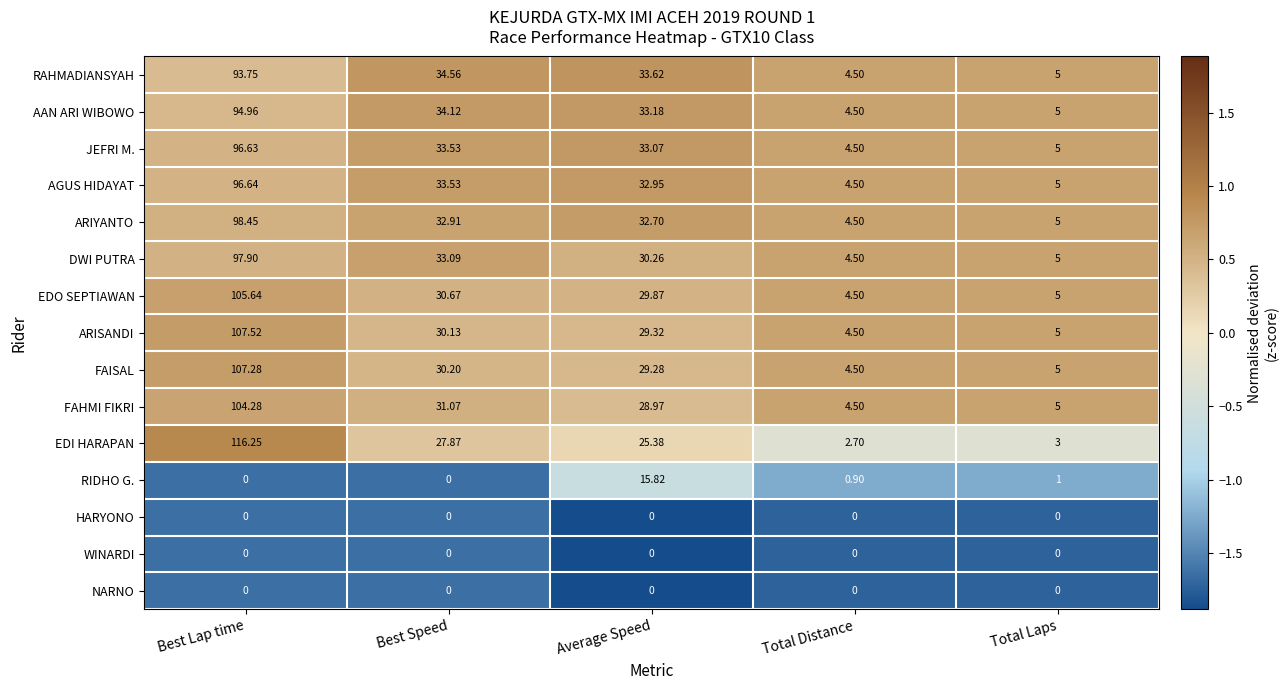

Where is DWI PUTRA nearest to the value 51?

Best Speed